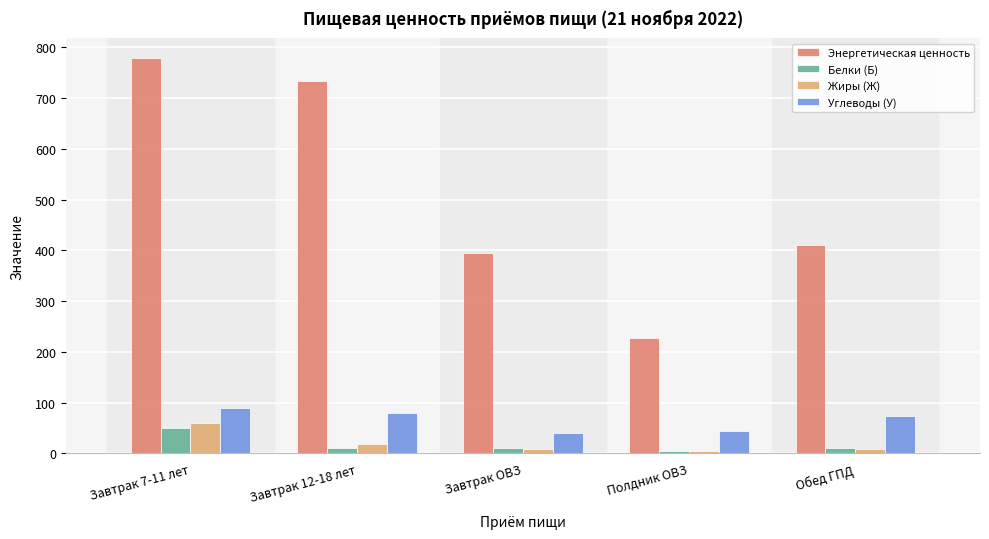

What is the sum of the Белки (Б) values at Завтрак ОВЗ and Завтрак 7-11 лет?

59.9